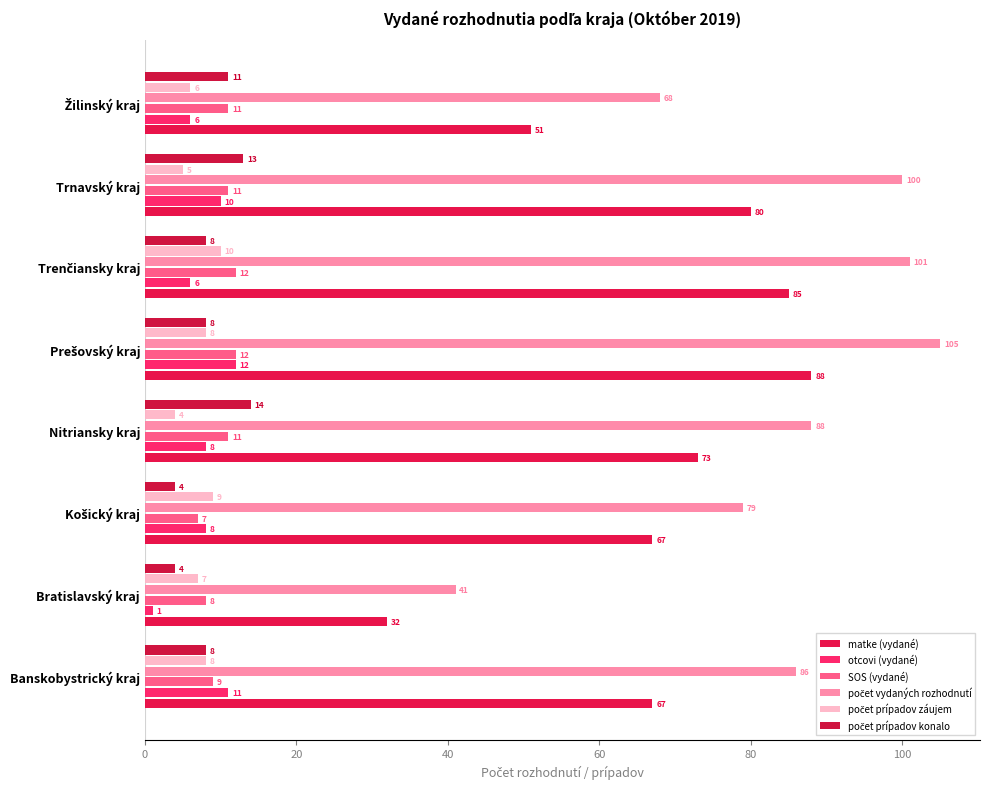

How many categories are shown in the chart?

8